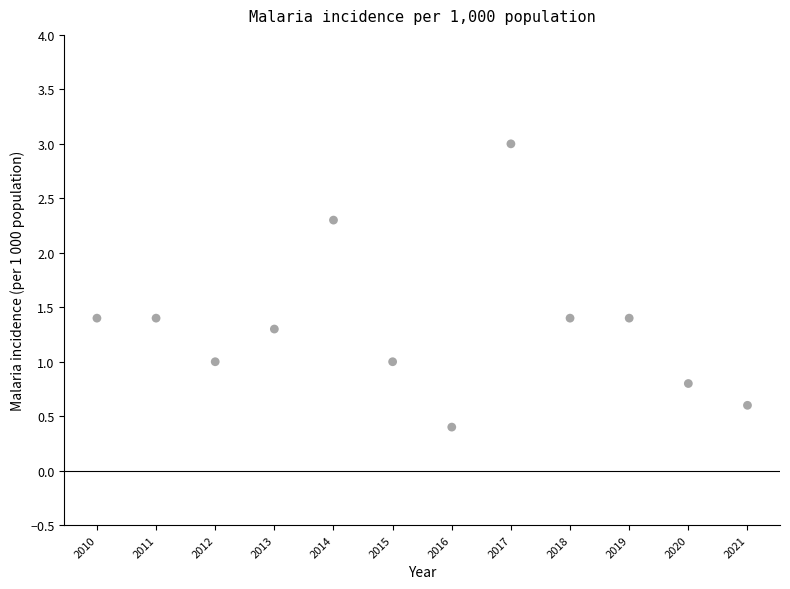

What is the average X value?

2015.5